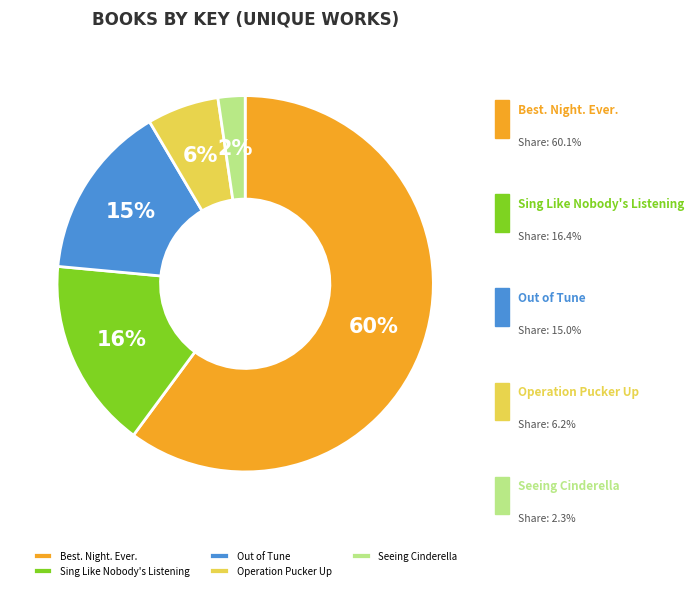

True or false: Out of Tune accounts for 15% of the total.

True